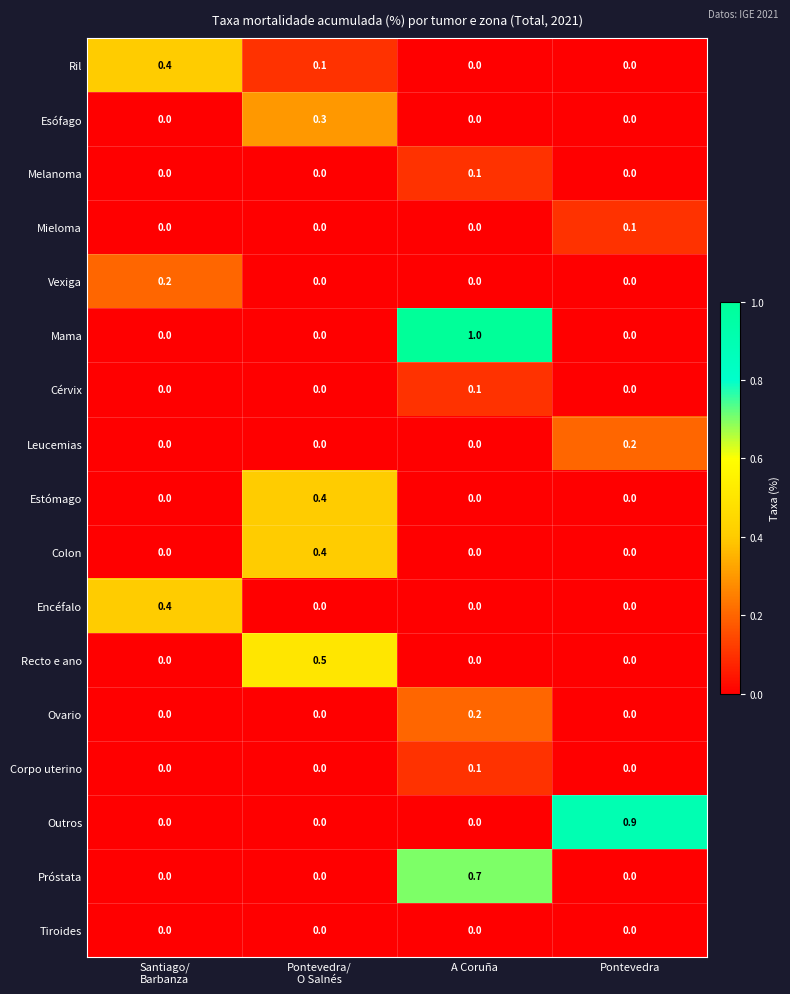

Which series has the largest range (max minus min)?

Mama